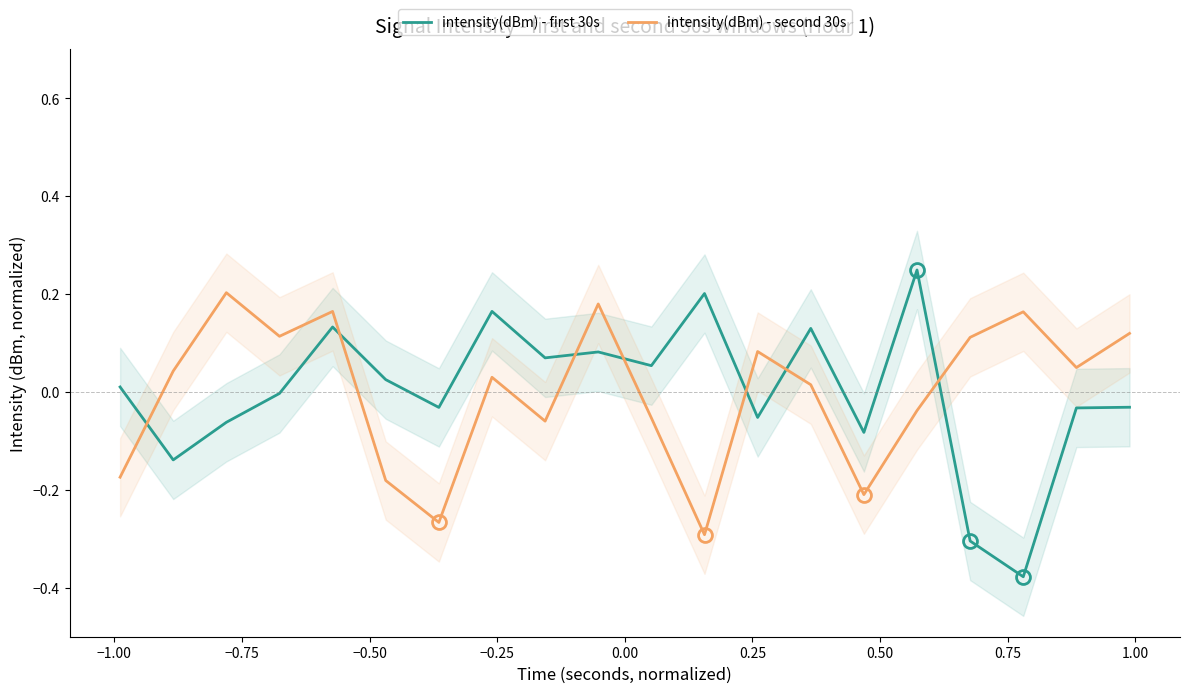

What is the difference between the maximum and minimum values in the intensity(dBm) - second 30s series?

0.5